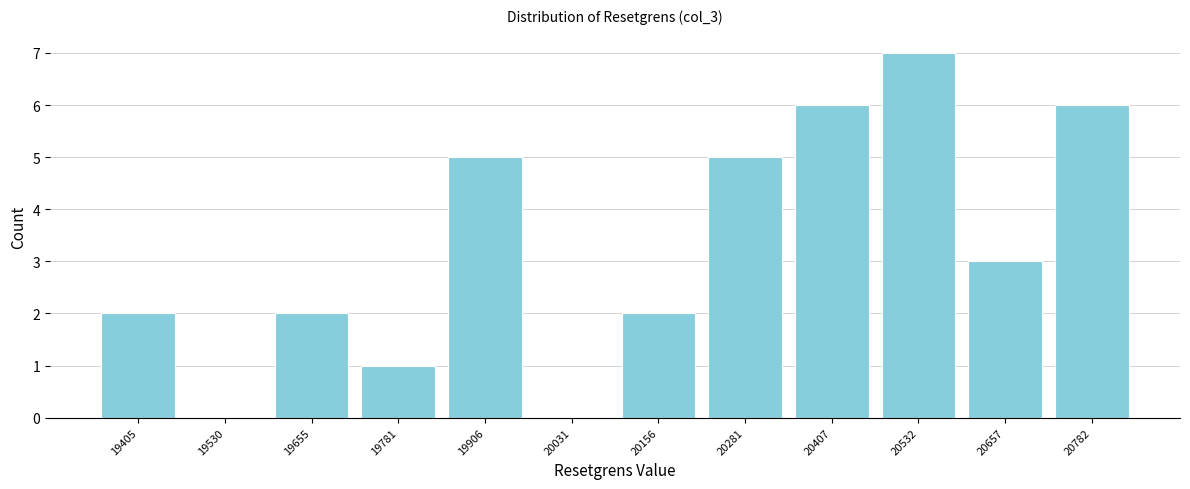

Reading left to right, list every bar in this chart as the range it spans on the x-axis followed by its height. Neither the bar edges nor the heights are printed on the chart, so give them approximately, as read against the axes.

19340 to 19460: 2
19460 to 19600: 0
19600 to 19720: 2
19720 to 19840: 1
19840 to 19960: 5
19960 to 20100: 0
20100 to 20220: 2
20220 to 20340: 5
20340 to 20460: 6
20460 to 20600: 7
20600 to 20720: 3
20720 to 20840: 6